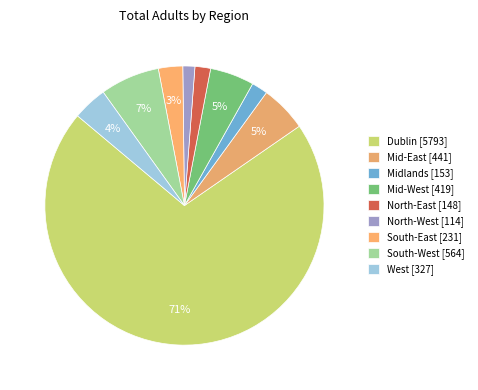

How many slices are in this pie chart?

9